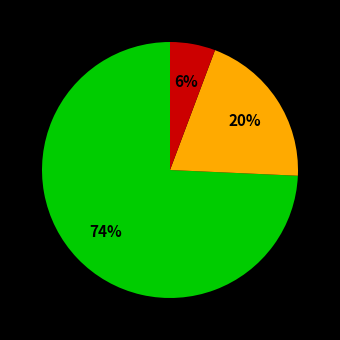

How many slices are in this pie chart?

3